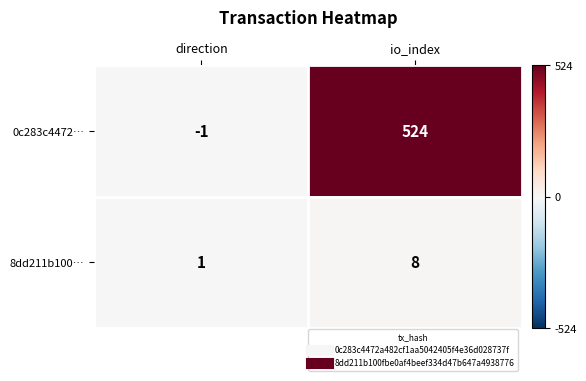

What is the difference between the maximum and minimum values in the 0c283c4472… series?

525